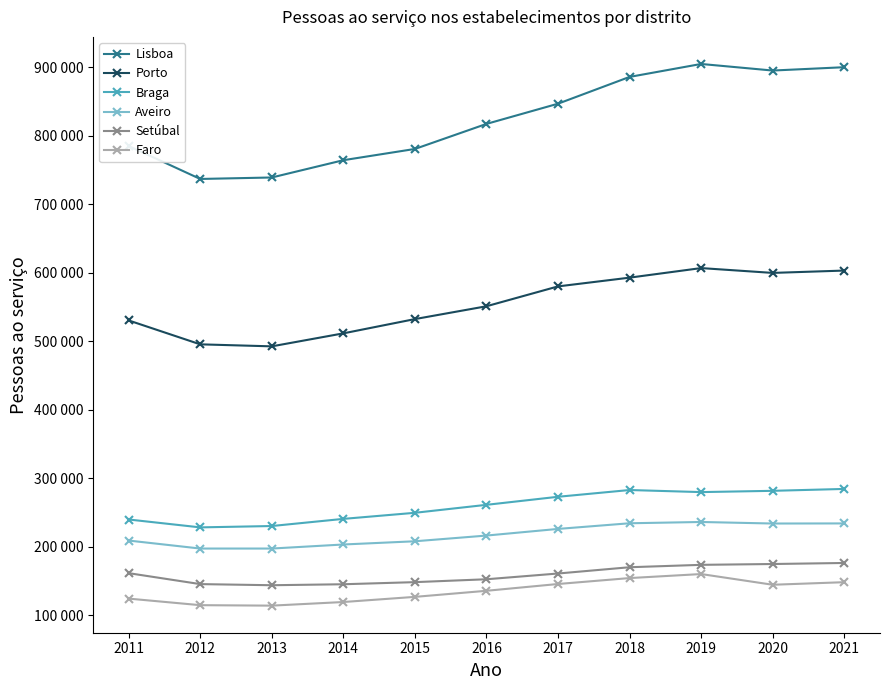

Is it true that Setúbal equals 161083 at 2017?

True